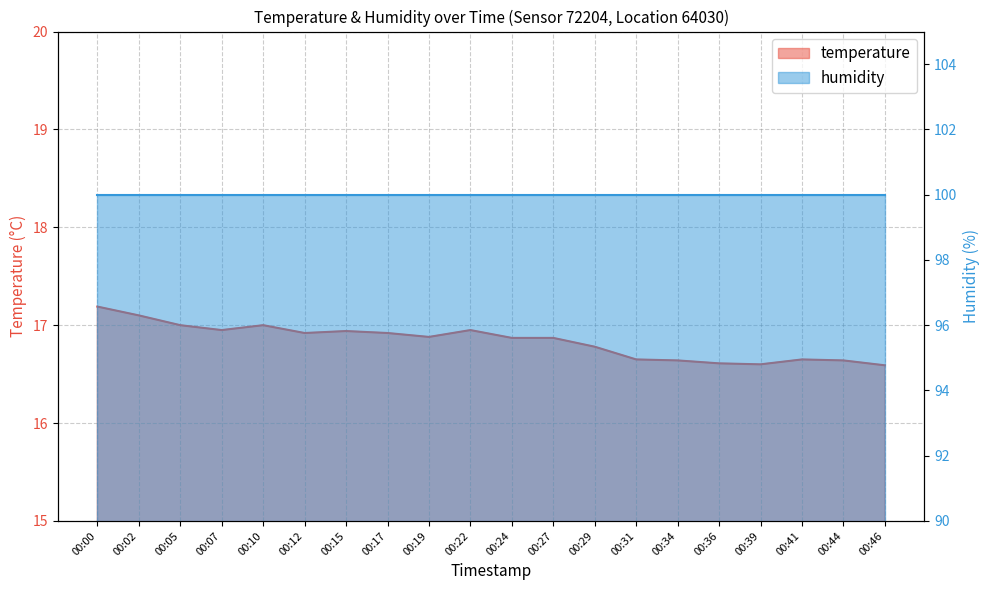

Rank the categories by value from lowest to highest.

00:46, 00:39, 00:36, 00:34, 00:44, 00:31, 00:41, 00:29, 00:24, 00:27, 00:19, 00:12, 00:17, 00:15, 00:07, 00:22, 00:05, 00:10, 00:02, 00:00